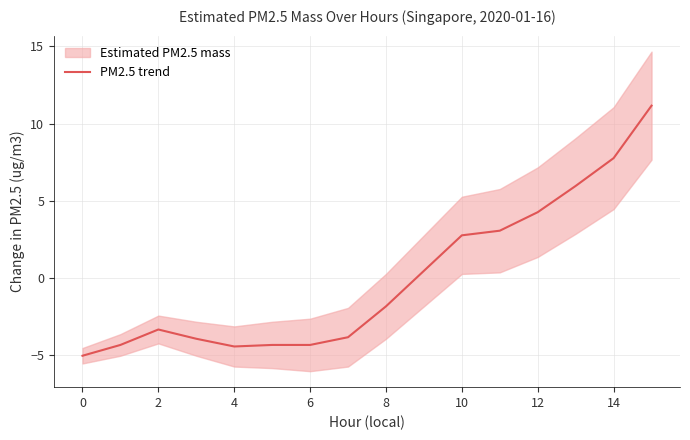

The PM2.5 trend series shows 2.8 at 10. True or false?

True